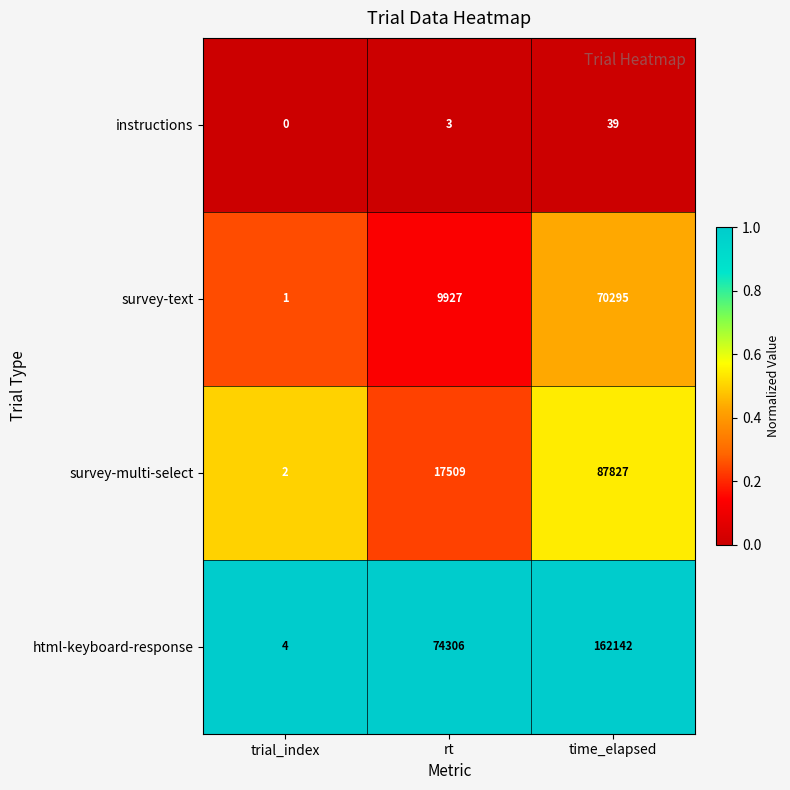

What is the minimum value for html-keyboard-response?

4